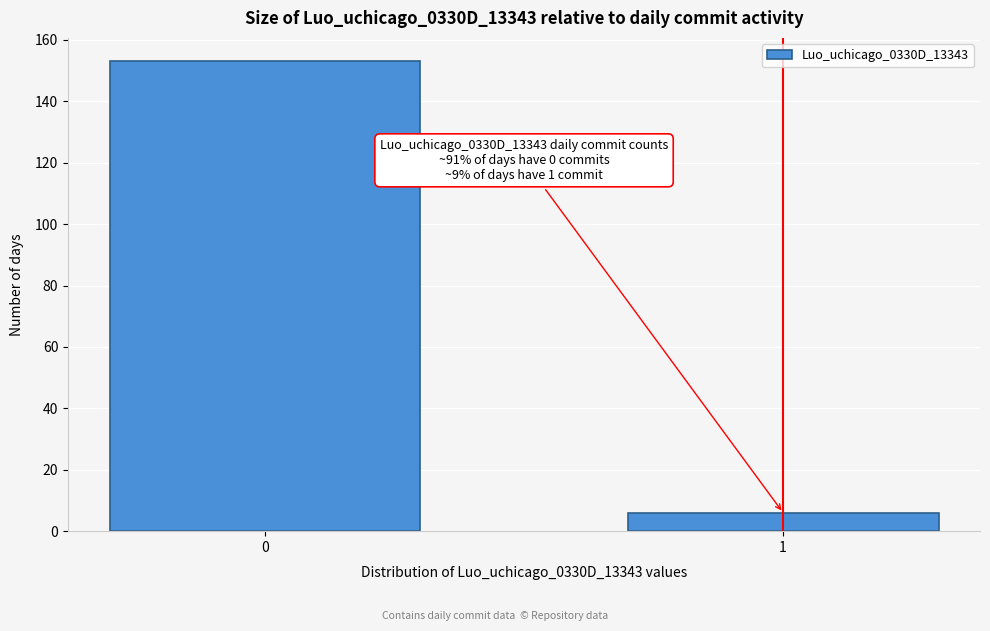

Reading right to left, transcribe all the data shown in this chart.

6	153